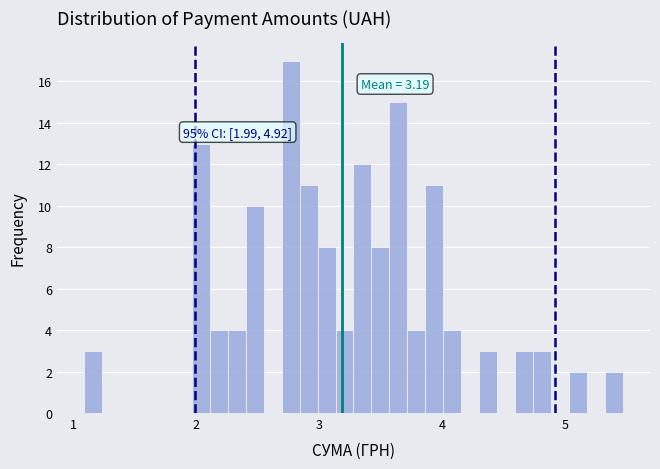

Around what value on the x-axis is the tallest bar? Give the approximate position of its centre, as read against the axis.

2.8